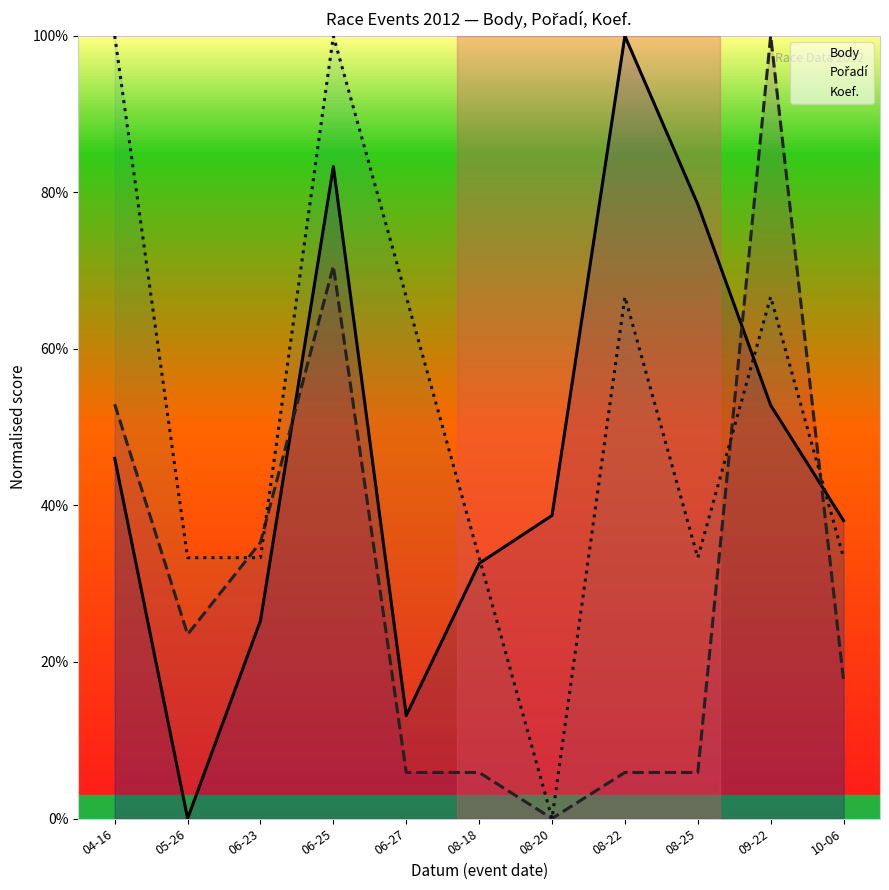

What position from the right is 08-22?

4